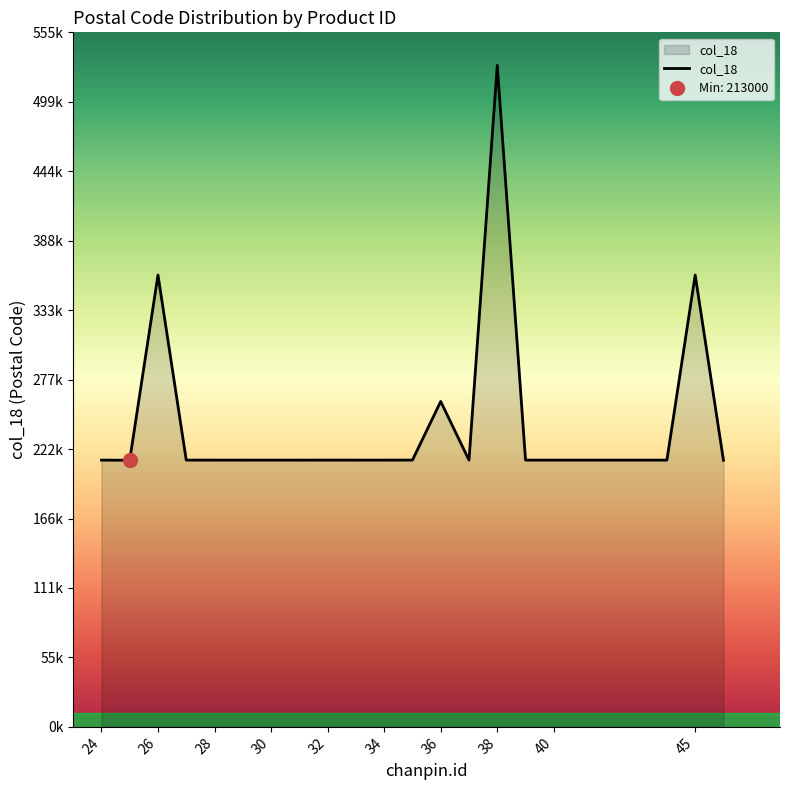

List the labels in order of value, smallest first.

25, 46, 29, 31, 37, 40, 24, 28, 30, 33, 34, 39, 44, 27, 32, 35, 36, 26, 45, 38